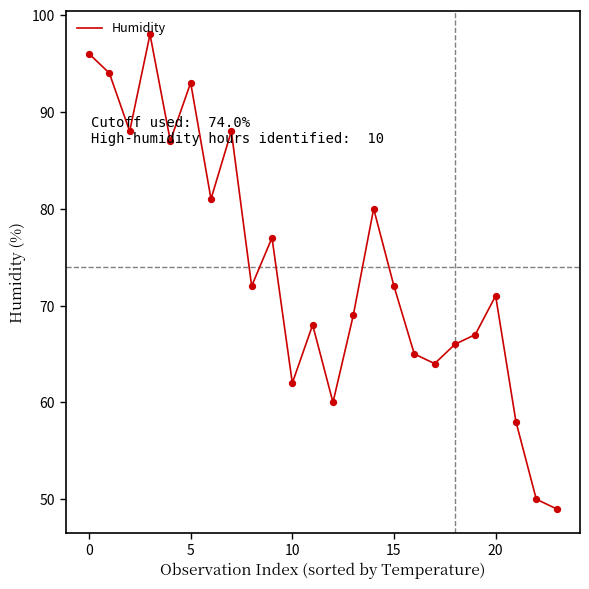

What is the minimum value shown in the chart?

49